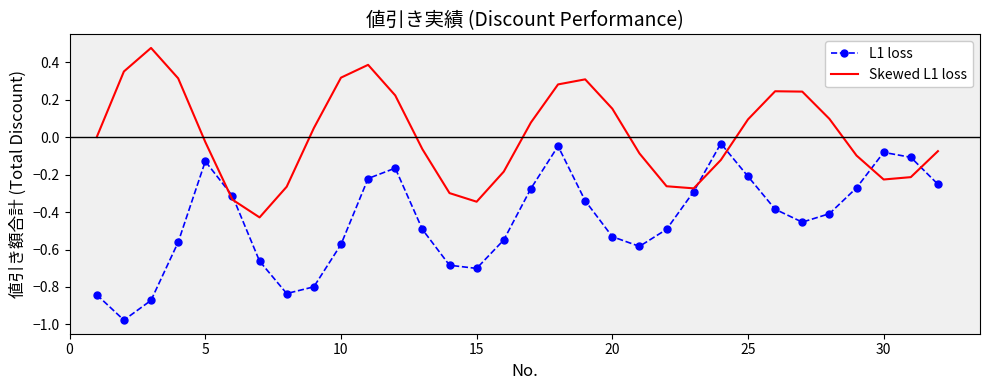

What is the difference between the second highest and second lowest values in the L1 loss series?

0.8